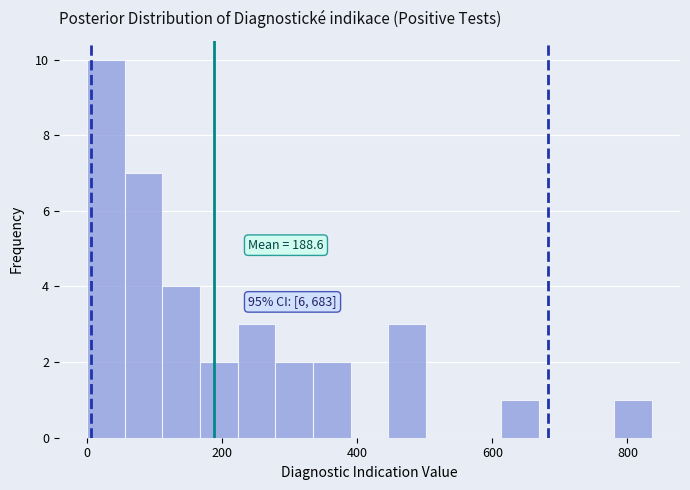

Read against the x-axis, roughly where is the centre of the tallest bar?

20